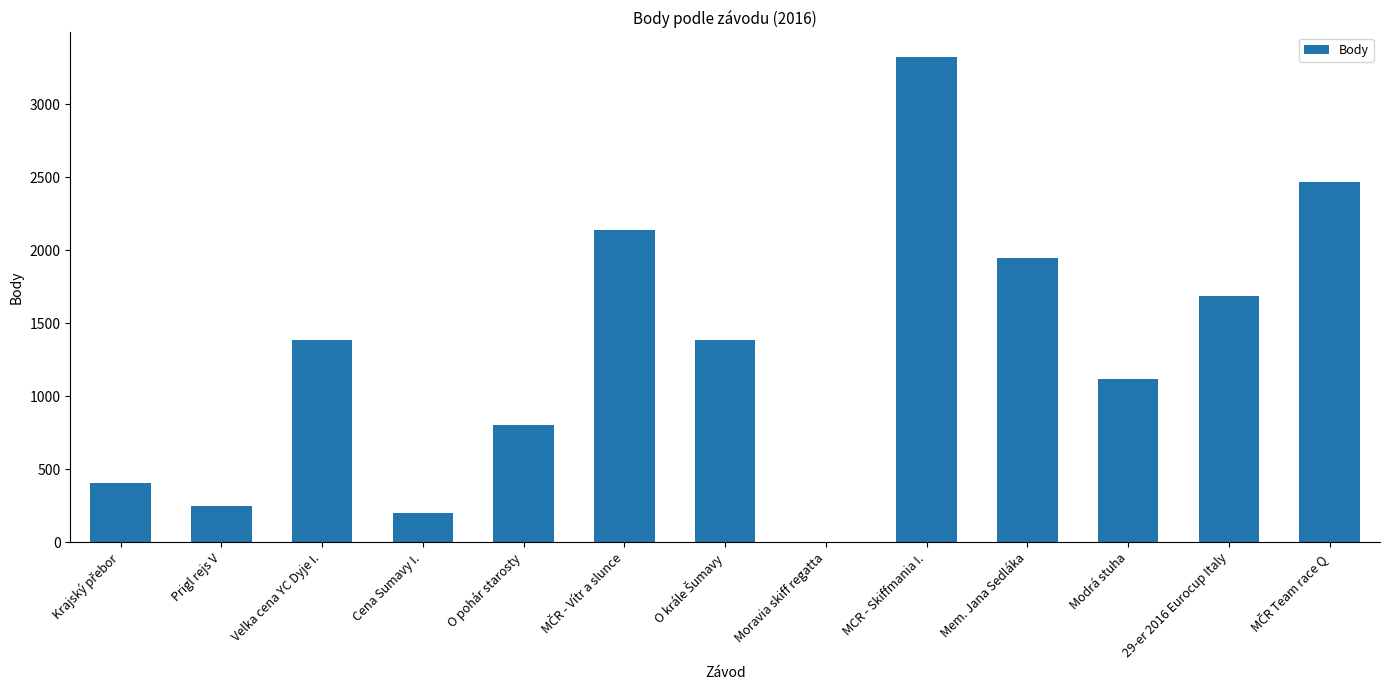

Which label corresponds to the largest value in the chart?

MCR - Skiffmania I.